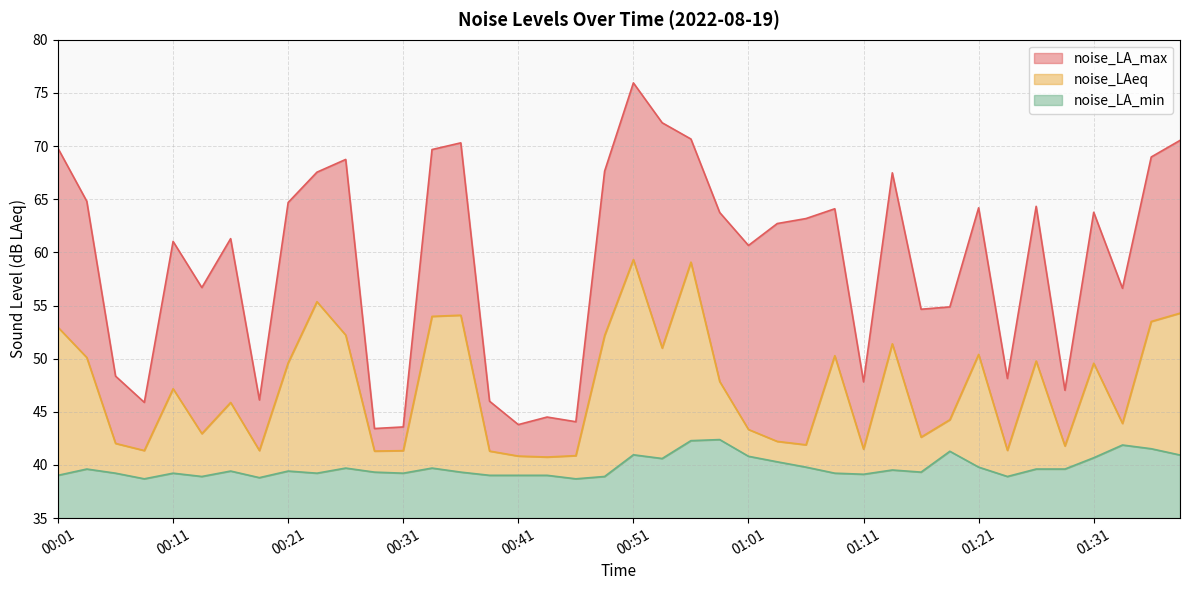

Reading right to left, extract all data points from this chart.

noise_LA_max: 01:39=70.5	01:36=69.0	01:34=56.6	01:31=63.8	01:28=47.0	01:26=64.3	01:23=48.1	01:21=64.2	01:18=54.9	01:16=54.6	01:13=67.5	01:11=47.8	01:08=64.1	01:06=63.2	01:03=62.7	01:01=60.6	00:58=63.8	00:56=70.7	00:53=72.2	00:51=75.9	00:48=67.6	00:46=44.1	00:44=44.5	00:41=43.8	00:38=46.0	00:36=70.3	00:33=69.7	00:31=43.6	00:29=43.4	00:26=68.7	00:24=67.5	00:21=64.7	00:19=46.1	00:16=61.3	00:14=56.7	00:11=61.0	00:09=45.9	00:06=48.4	00:04=64.8	00:01=69.8
noise_LAeq: 01:39=54.3	01:36=53.5	01:34=43.9	01:31=49.6	01:28=41.8	01:26=49.8	01:23=41.4	01:21=50.4	01:18=44.3	01:16=42.6	01:13=51.4	01:11=41.5	01:08=50.3	01:06=41.9	01:03=42.2	01:01=43.3	00:58=47.9	00:56=59.1	00:53=51.0	00:51=59.3	00:48=52.2	00:46=40.9	00:44=40.8	00:41=40.8	00:38=41.3	00:36=54.1	00:33=54.0	00:31=41.4	00:29=41.3	00:26=52.2	00:24=55.4	00:21=49.6	00:19=41.4	00:16=45.9	00:14=43.0	00:11=47.2	00:09=41.4	00:06=42.0	00:04=50.1	00:01=53.0
noise_LA_min: 01:39=40.9	01:36=41.5	01:34=41.9	01:31=40.7	01:28=39.6	01:26=39.6	01:23=38.9	01:21=39.8	01:18=41.3	01:16=39.3	01:13=39.5	01:11=39.1	01:08=39.2	01:06=39.8	01:03=40.3	01:01=40.8	00:58=42.4	00:56=42.3	00:53=40.6	00:51=41.0	00:48=38.9	00:46=38.7	00:44=39.0	00:41=39.0	00:38=39.0	00:36=39.3	00:33=39.7	00:31=39.2	00:29=39.3	00:26=39.7	00:24=39.2	00:21=39.4	00:19=38.8	00:16=39.4	00:14=38.9	00:11=39.2	00:09=38.7	00:06=39.2	00:04=39.6	00:01=39.0